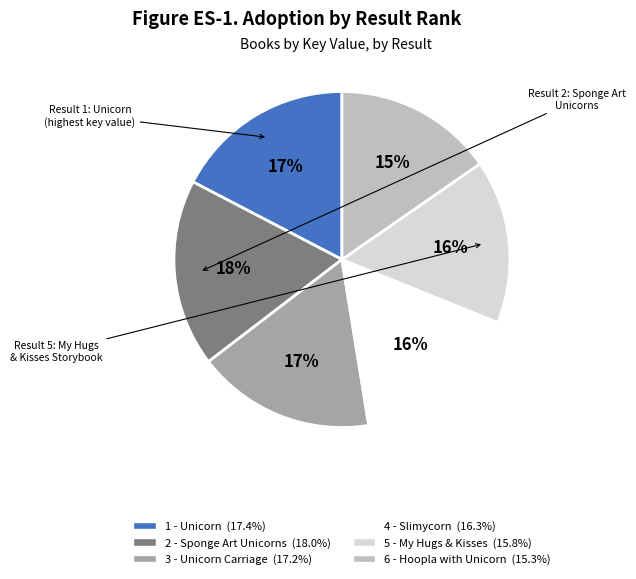

To the nearest percent, what percentage of the pie is 1 - Unicorn?

17%